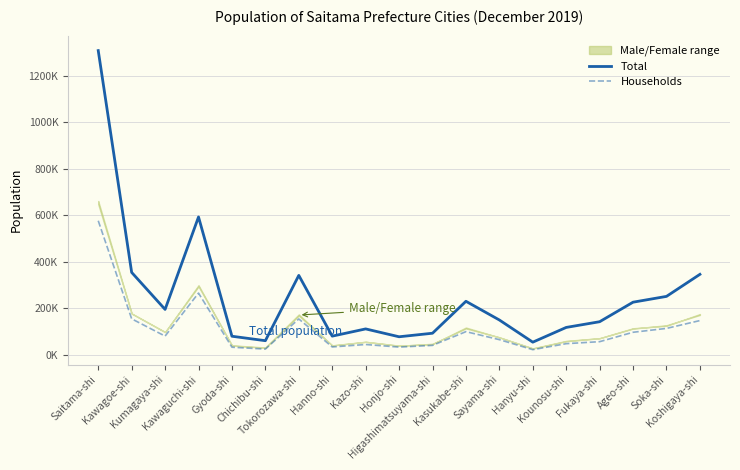

What is the label of the 2nd point from the right?

Soka-shi